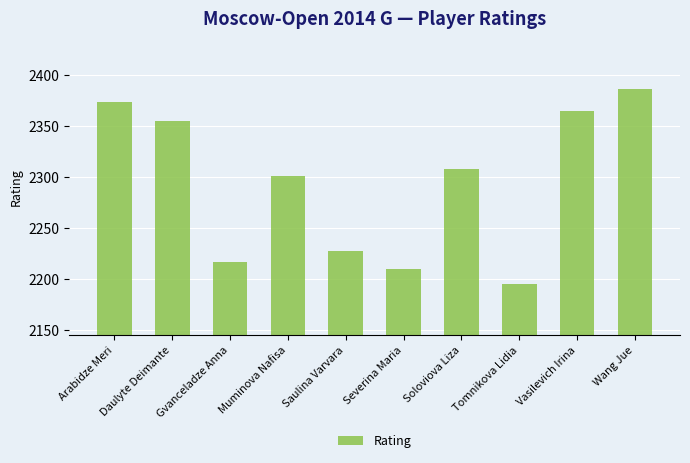

List the labels in order of value, largest first.

Wang Jue, Arabidze Meri, Vasilevich Irina, Daulyte Deimante, Soloviova Liza, Muminova Nafisa, Saulina Varvara, Gvanceladze Anna, Severina Maria, Tomnikova Lidia